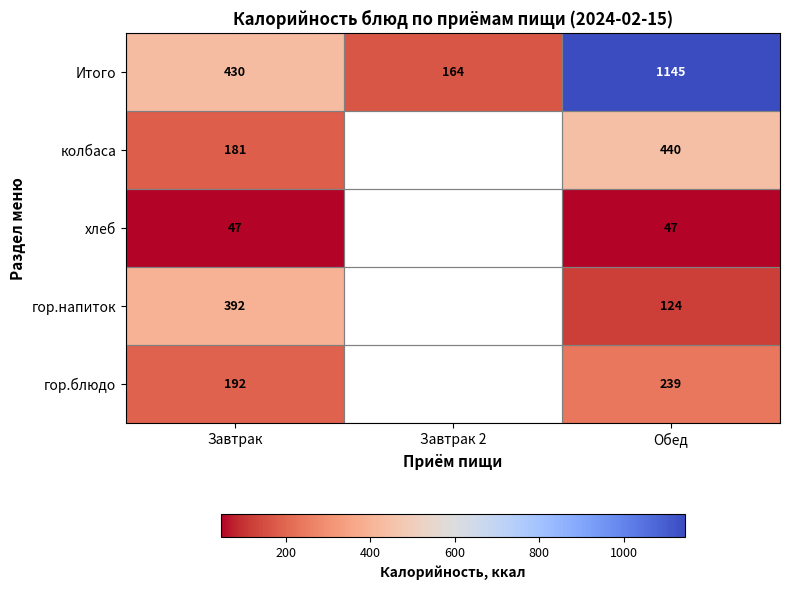

Which series changed the most between Завтрак and Обед?

Итого